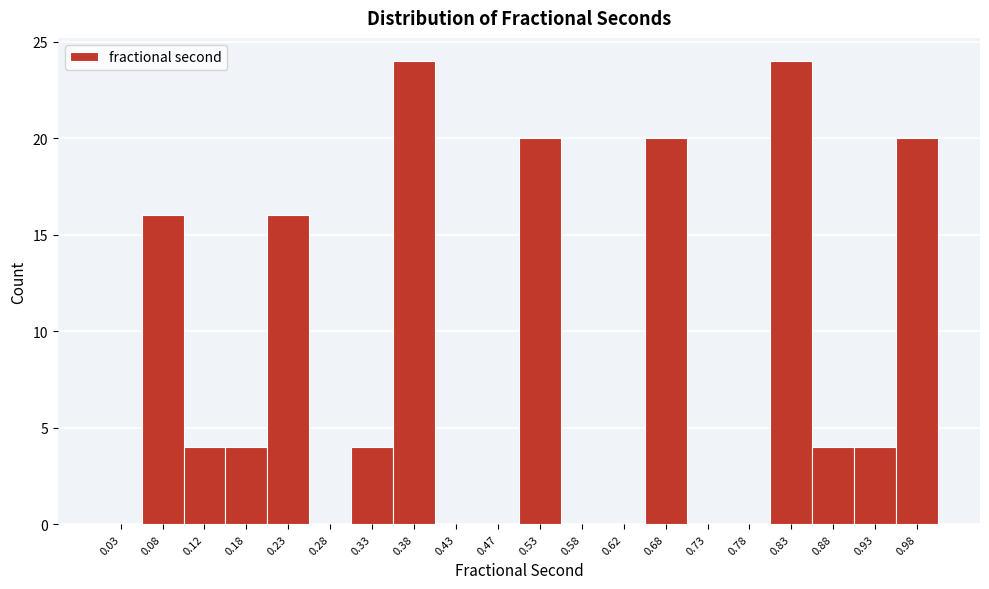

Reading left to right, transcribe this chart: for each bar, give the range it covers on the x-axis and its height. The values are not printed on the chart, so give them approximately, as read against the axis.

0.00 to 0.05: 0
0.05 to 0.10: 16
0.10 to 0.15: 4
0.15 to 0.20: 4
0.20 to 0.25: 16
0.25 to 0.30: 0
0.30 to 0.35: 4
0.35 to 0.40: 24
0.40 to 0.45: 0
0.45 to 0.50: 0
0.50 to 0.55: 20
0.55 to 0.60: 0
0.60 to 0.65: 0
0.65 to 0.70: 20
0.70 to 0.75: 0
0.75 to 0.80: 0
0.80 to 0.85: 24
0.85 to 0.90: 4
0.90 to 0.95: 4
0.95 to 1.00: 20